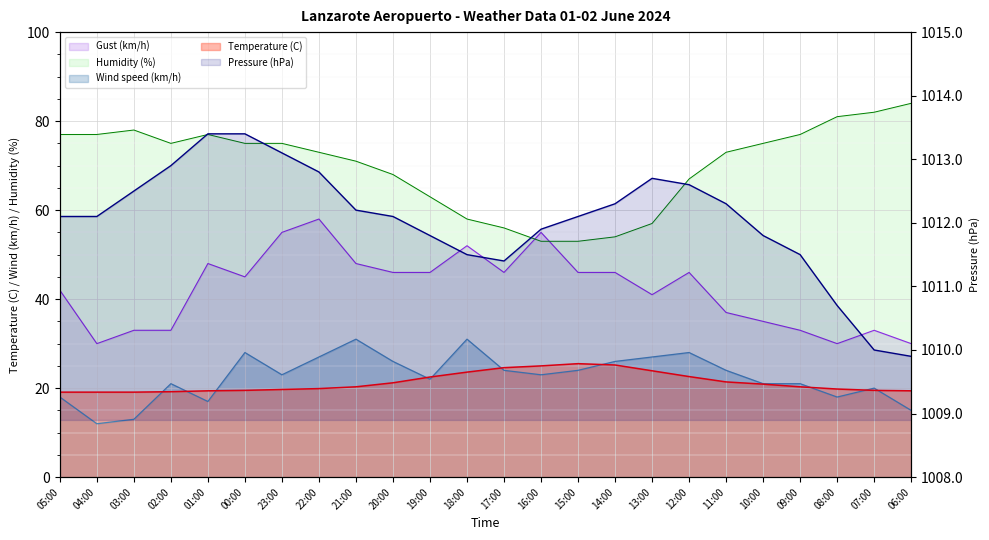

What is the value of the Gust (km/h) point at the 9th from the left?

48.0